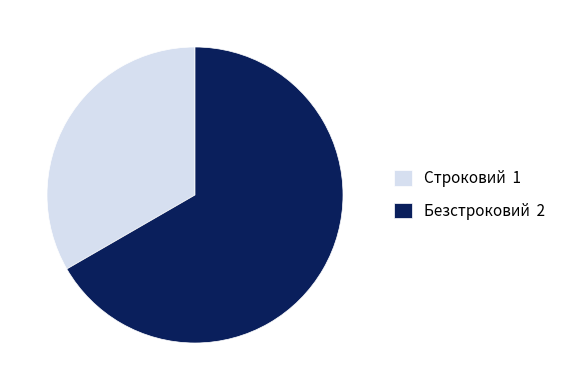

Is it true that Безстроковий is 67% of the pie?

True